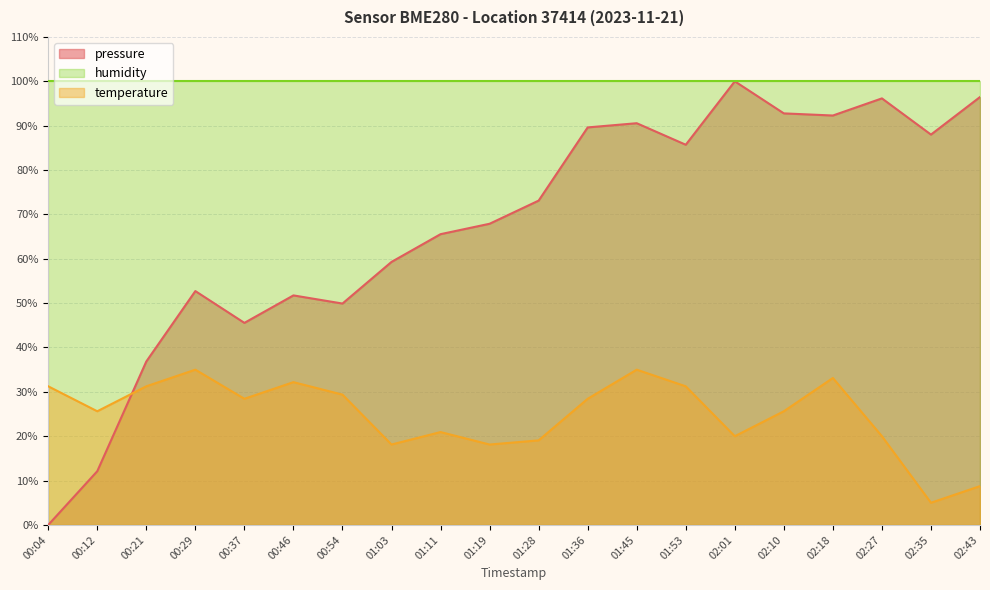

Between which two adjacent categories do pressure and temperature first intersect?

00:12 and 00:21